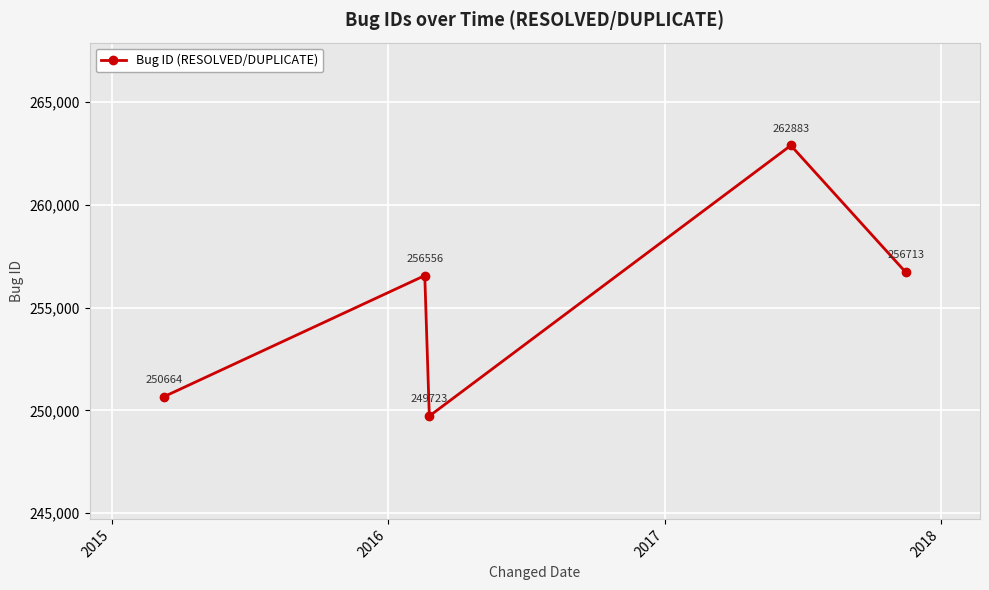

How many data points does each series have?

5